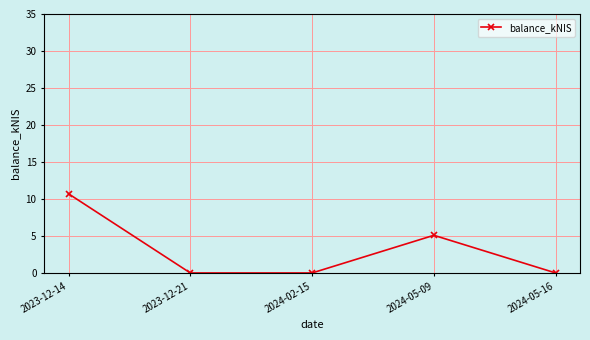

True or false: there are more than 2 points higher than both neighbors.

False